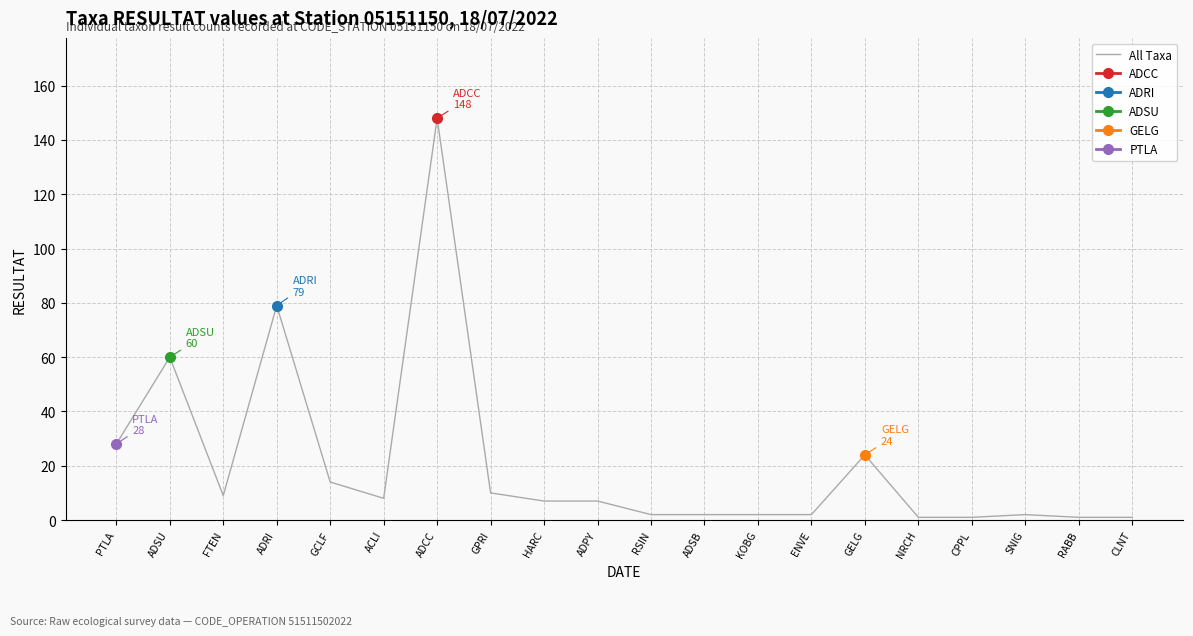

Which category has the lowest value across all series?

NRCH